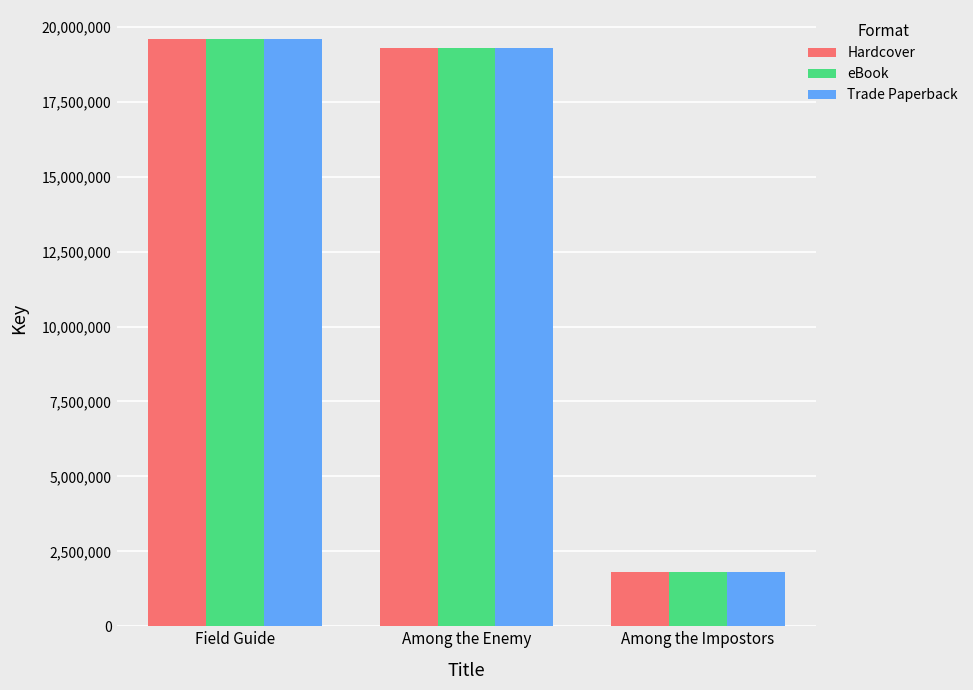

What is the highest value of the Hardcover series?

19580500